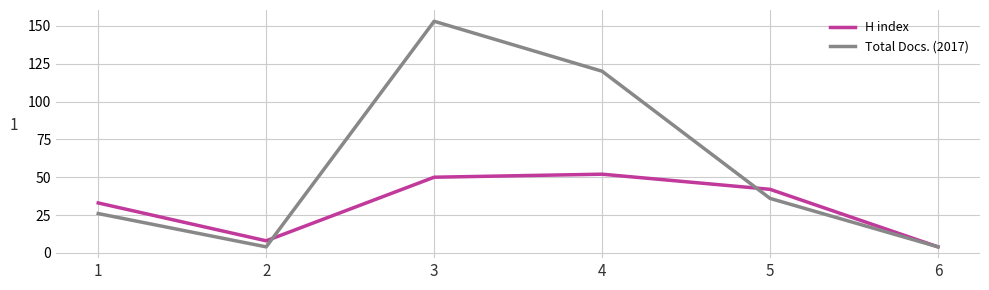

Which category has the highest value across all series?

3